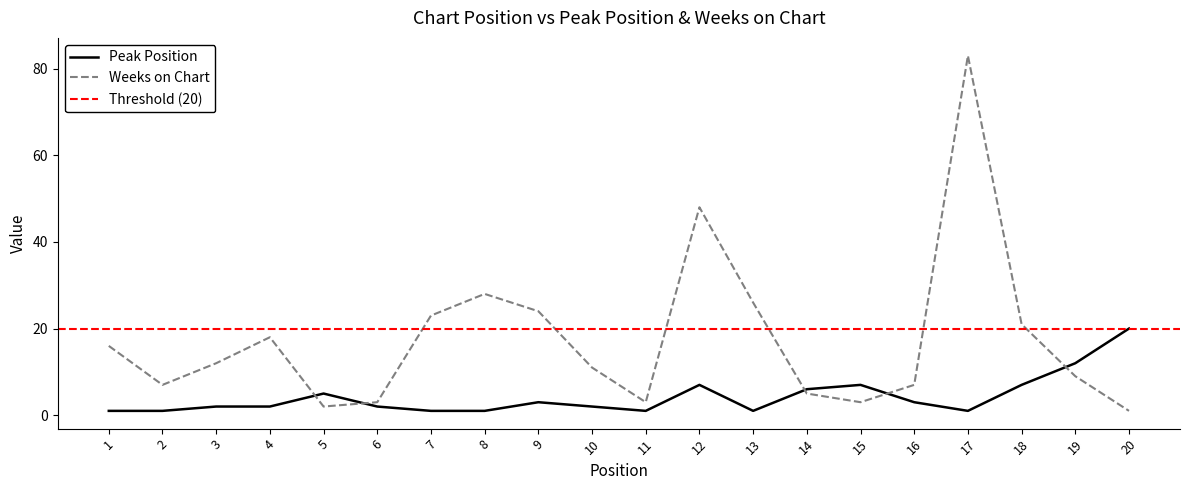

Between 7 and 19, which series saw the biggest shift?

Weeks on Chart